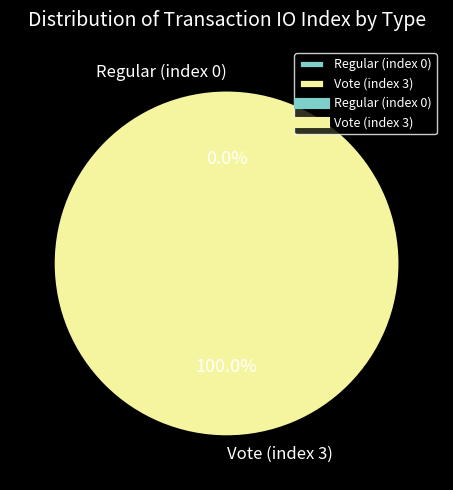

Does Regular (index 0) account for over 50% of the chart?

No